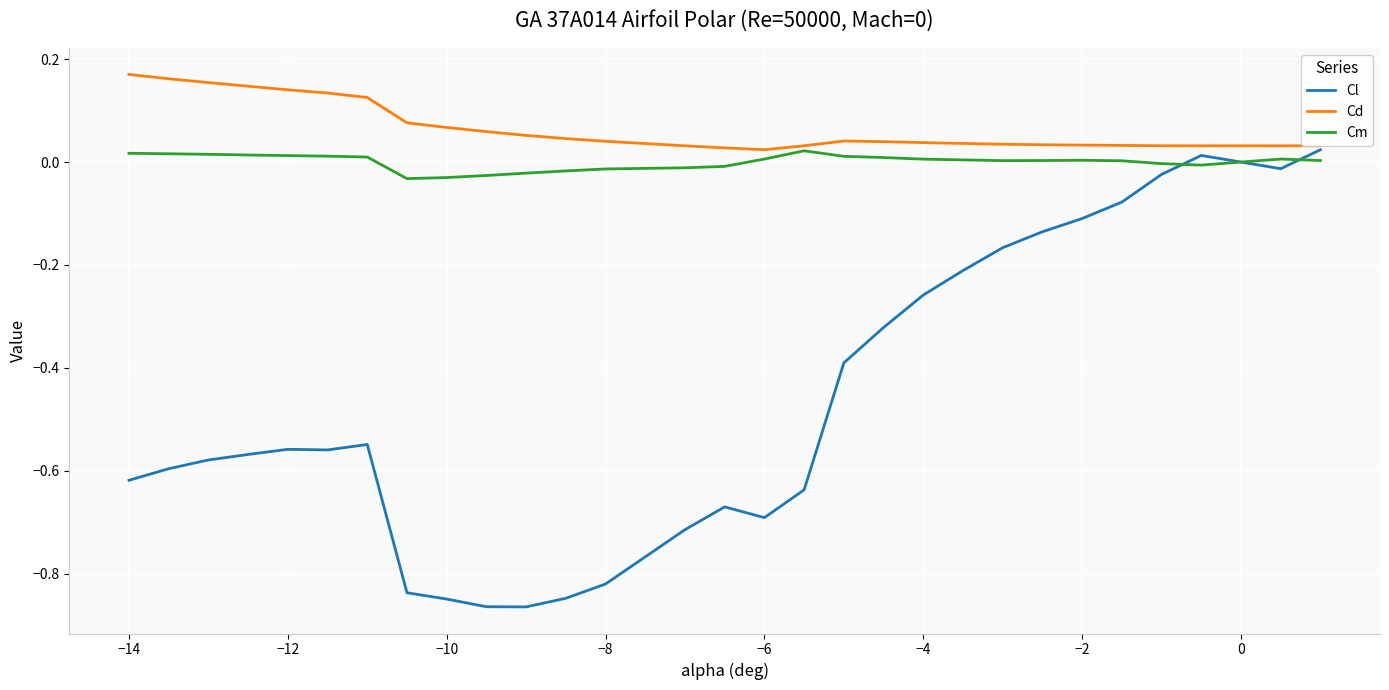

How many categories are shown in the chart?

30